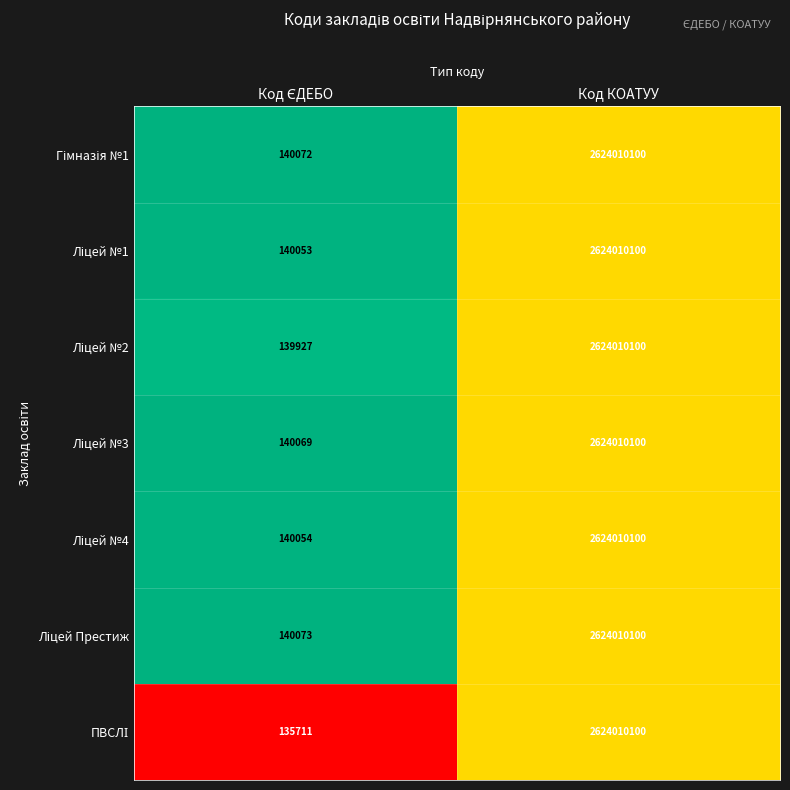

At which category is the sum across all series the highest?

Код КОАТУУ